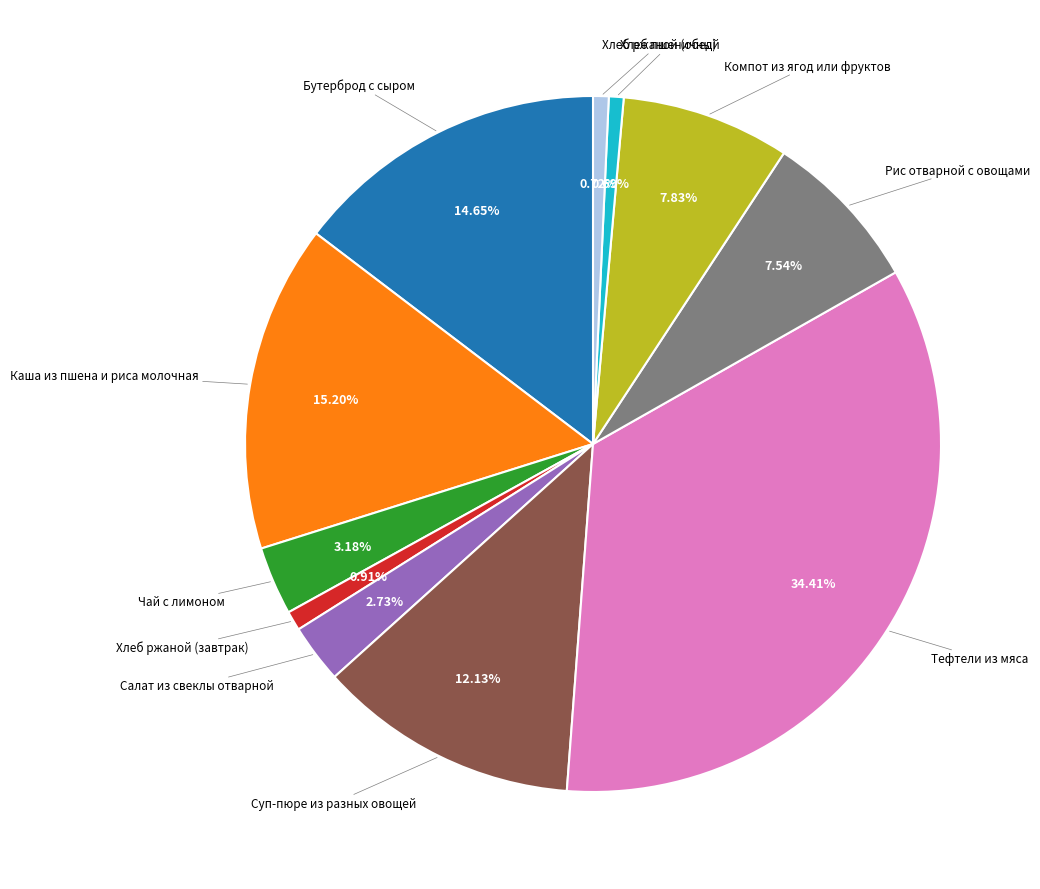

Is there a majority slice in this chart?

No